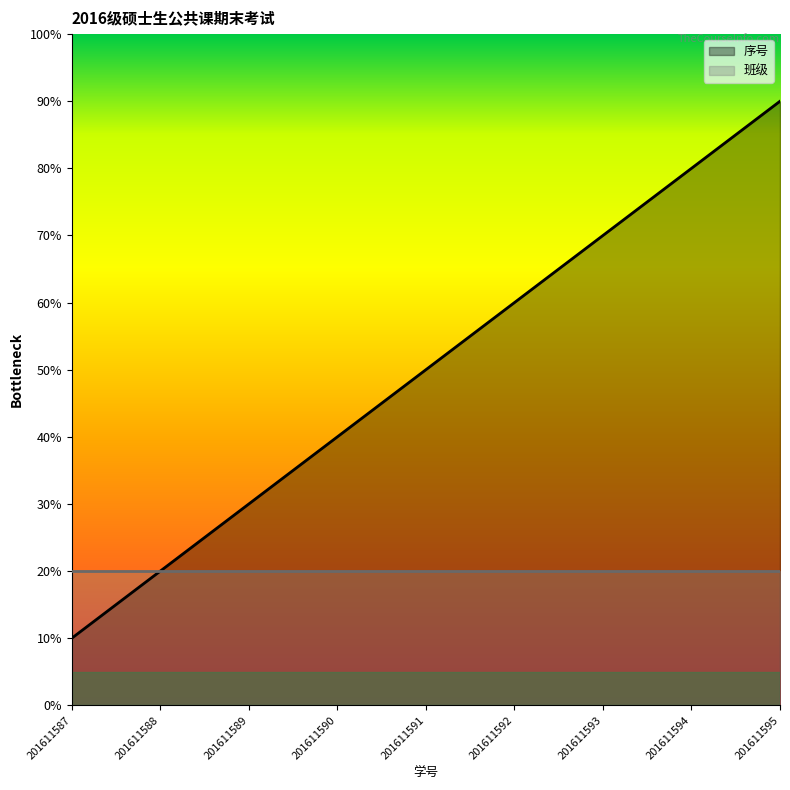

True or false: there are more than 2 points higher than both neighbors.

False